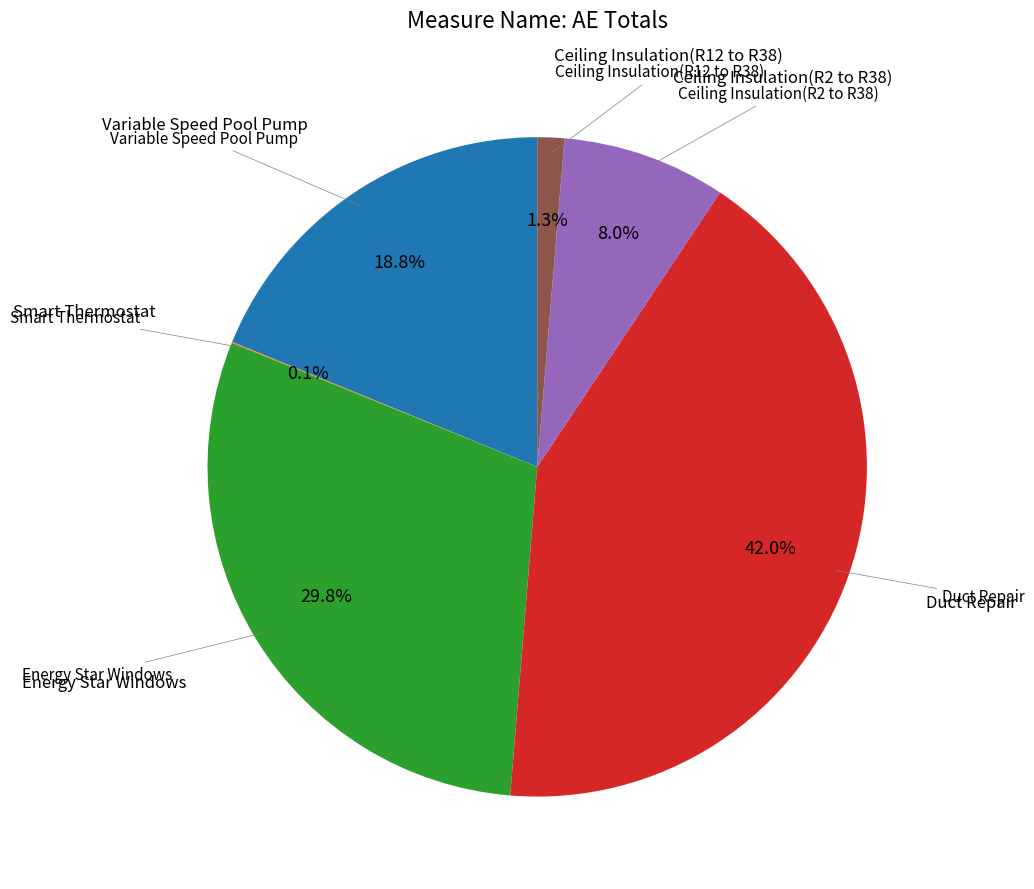

Is there any slice that represents more than half of the pie?

No